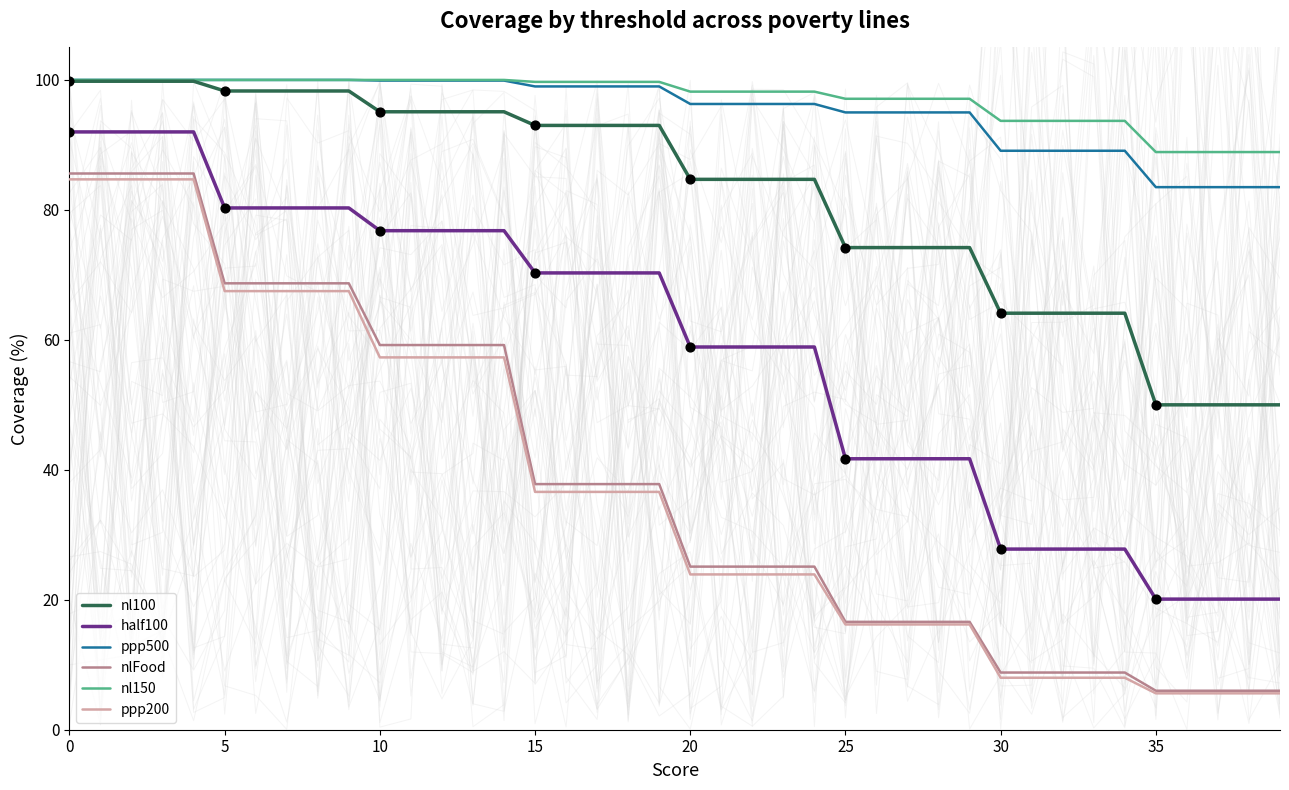

What is the total value across all series at 33?

291.5